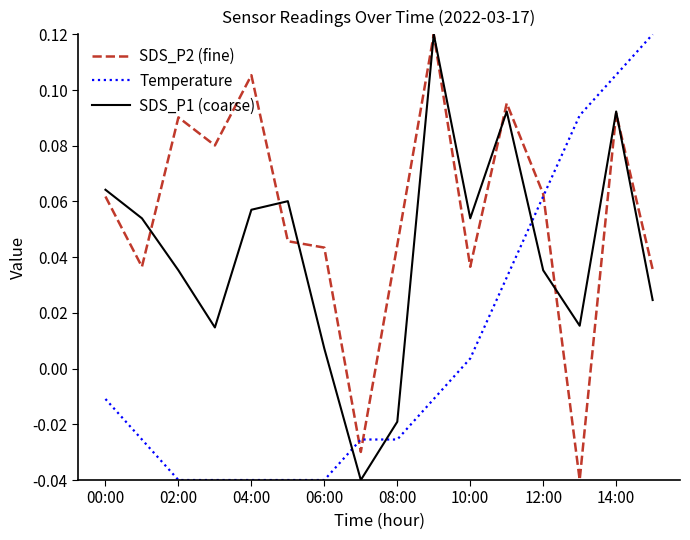

True or false: Temperature and SDS_P2 (fine) intersect in this chart.

True